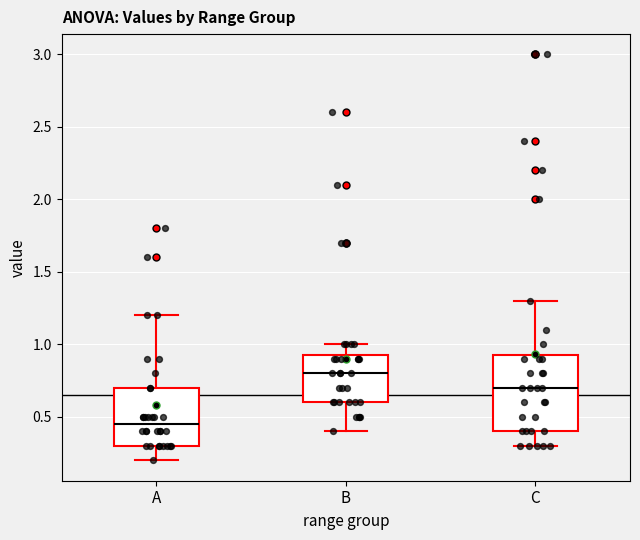

Where is the upper edge of the box for C on the y-axis? The values are not printed on the chart, so give them approximately, as read against the axis.

0.95